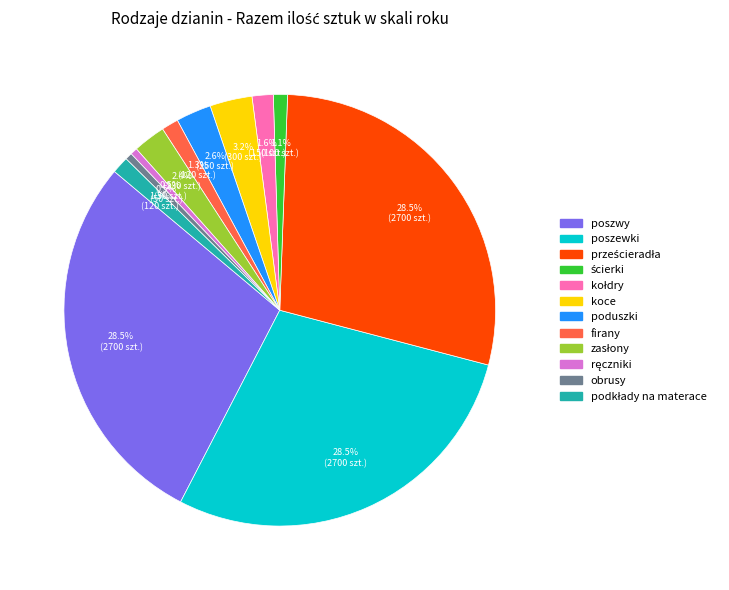

To the nearest percent, what is the average slice percentage?

8%